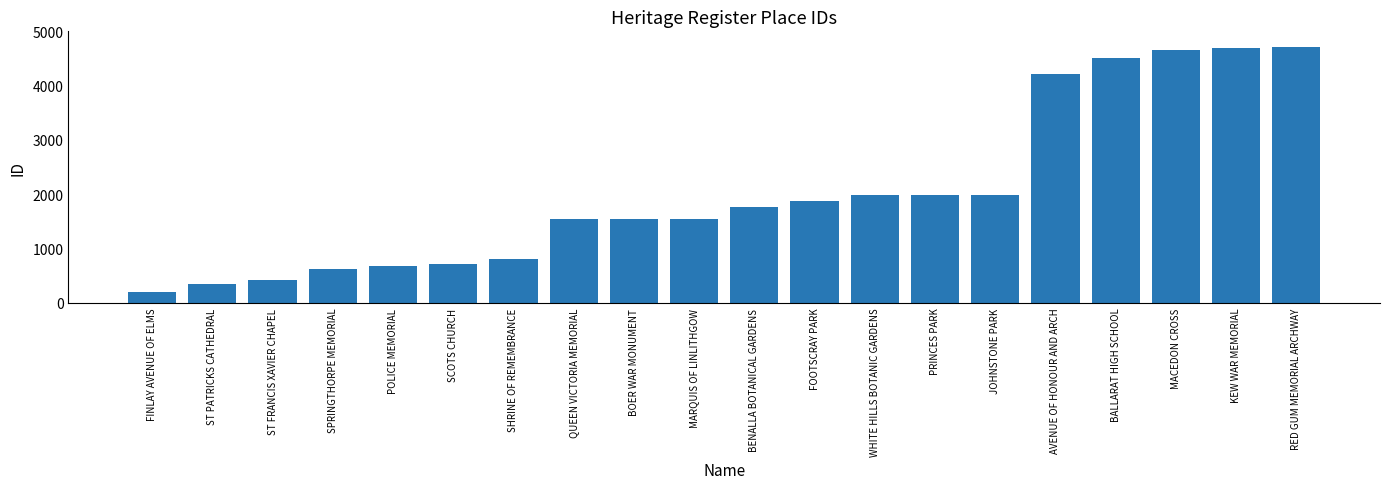

Are the bars grouped side by side (vs. stacked)?

No